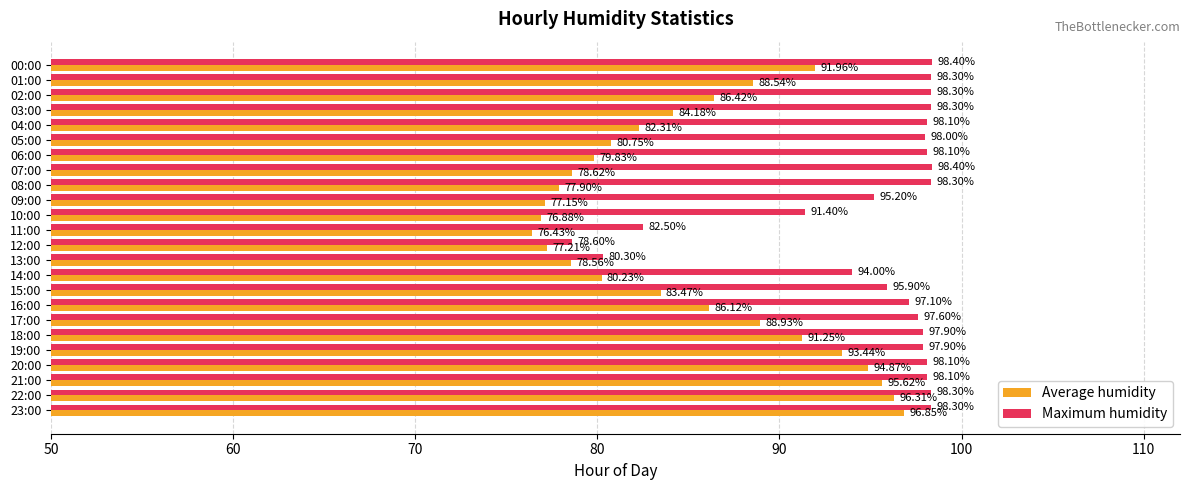

What is the difference between the highest and lowest values at 00:00?

6.4